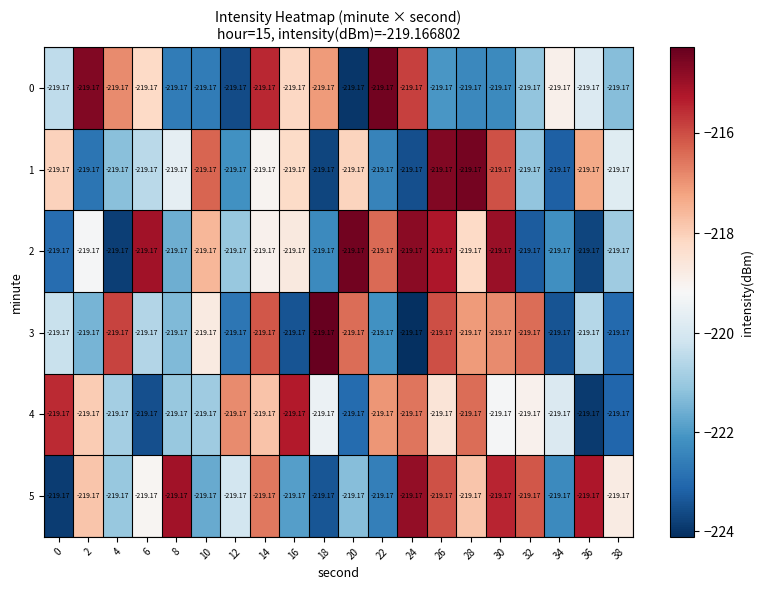

What is the difference between the highest and lowest values at 26?

7.4